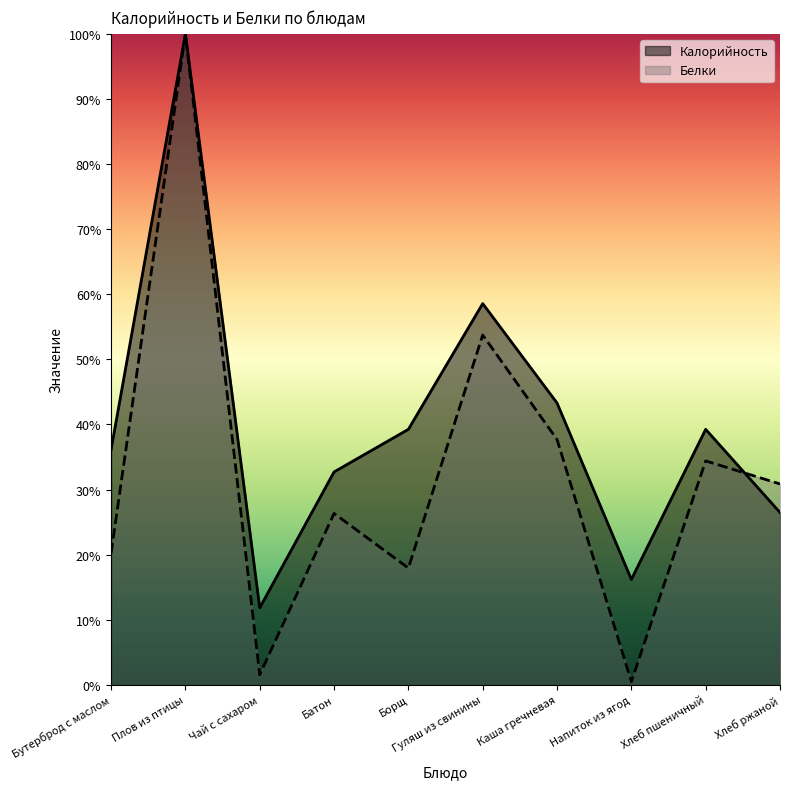

What is the maximum value shown in the chart?

100.0